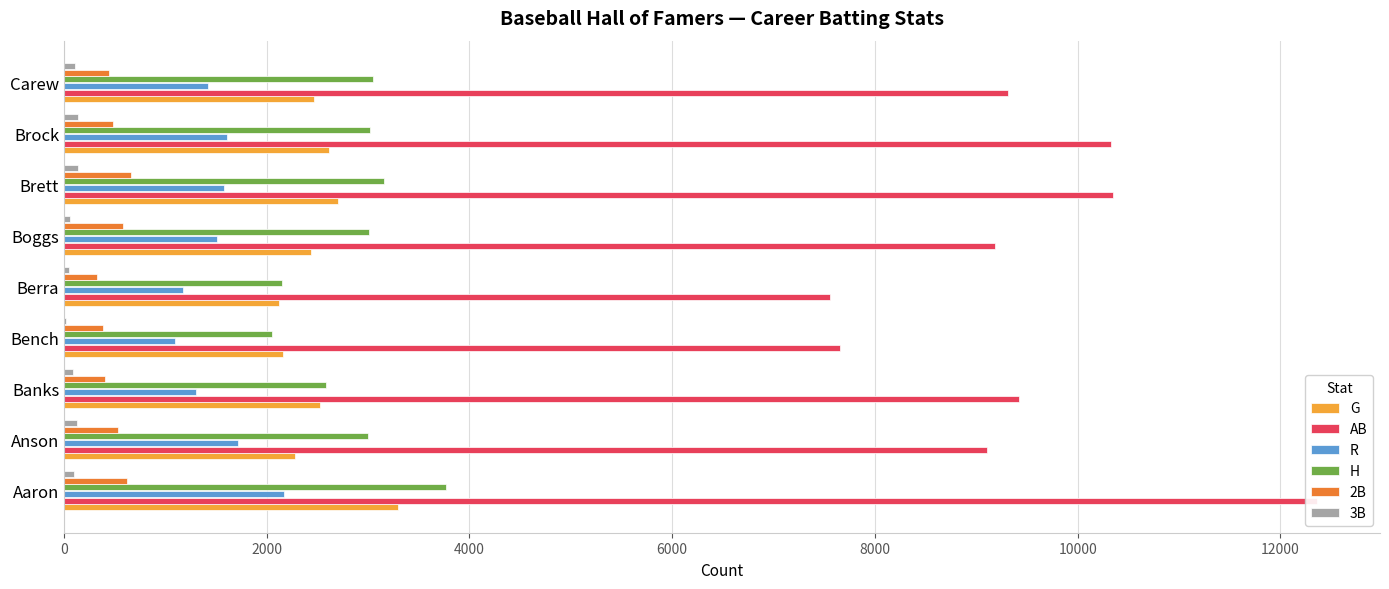

Does the chart contain stacked bars?

No